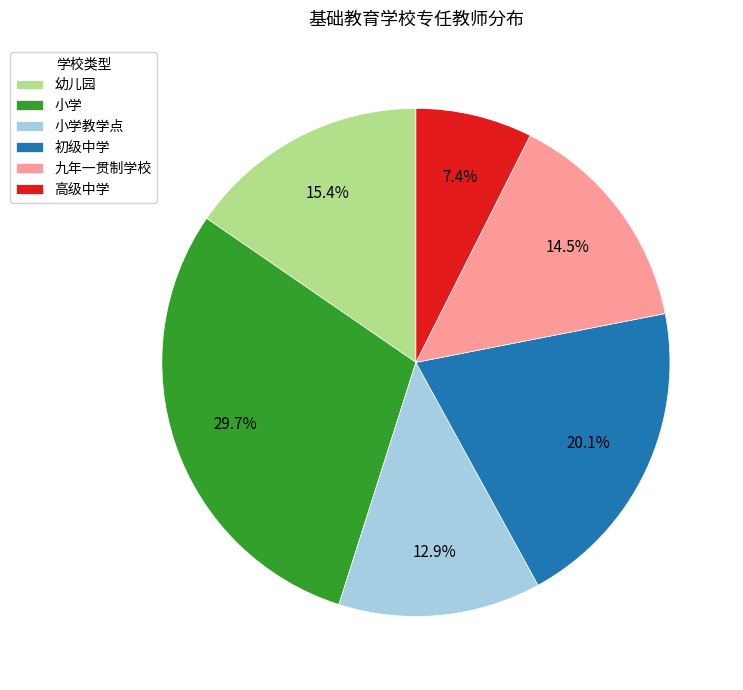

Rank the categories by value from highest to lowest.

小学, 初级中学, 幼儿园, 九年一贯制学校, 小学教学点, 高级中学